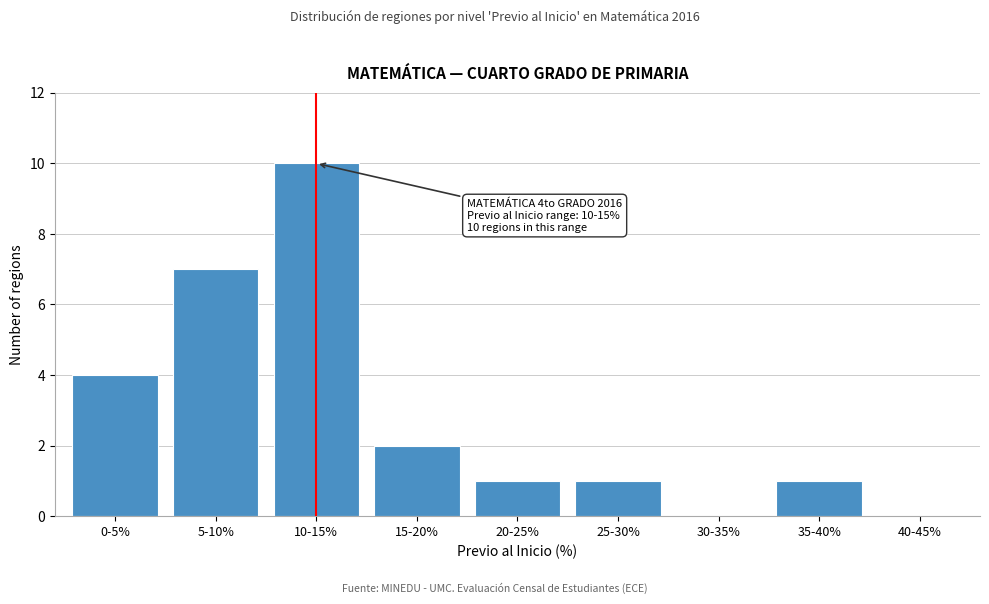

Reading left to right, extract all data points from this chart.

0-5%=4	5-10%=7	10-15%=10	15-20%=2	20-25%=1	25-30%=1	30-35%=0	35-40%=1	40-45%=0